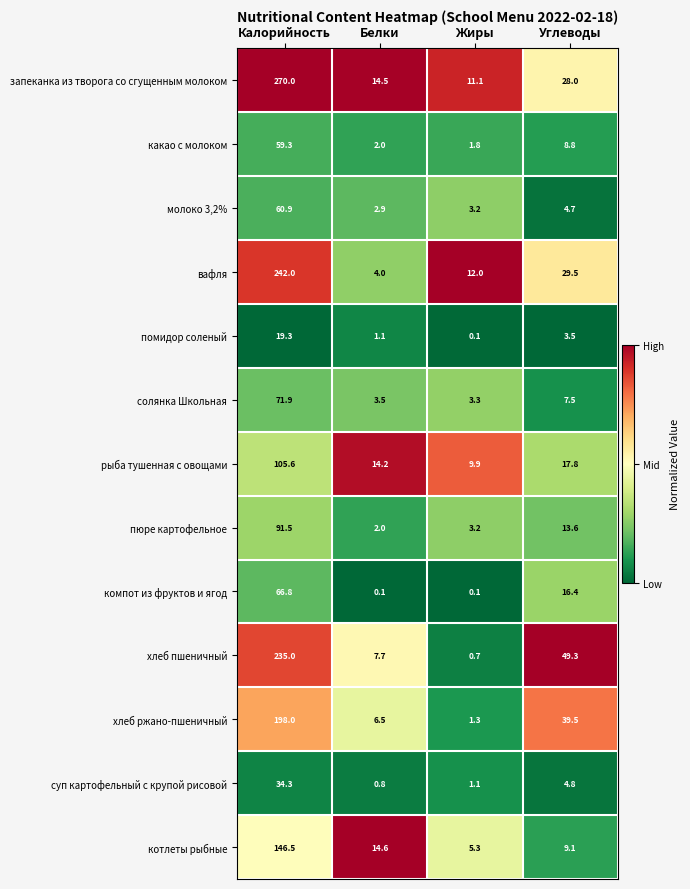

How many series are shown in this chart?

13